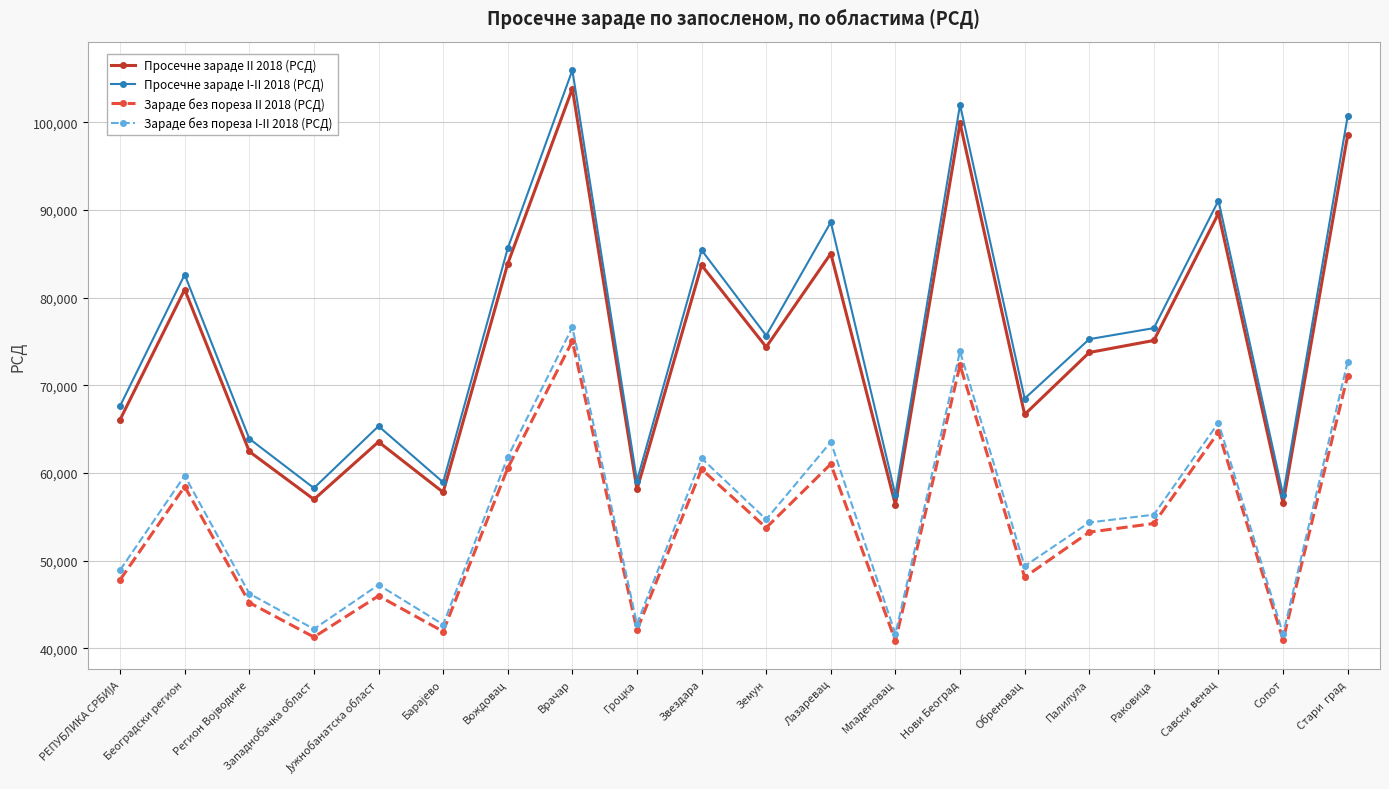

How many data points does each series have?

20